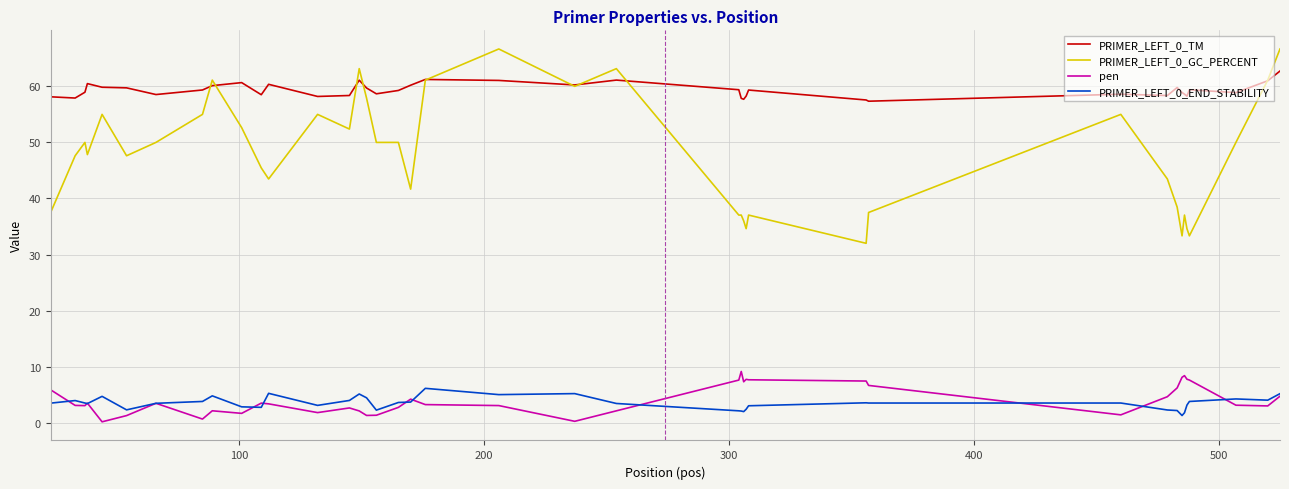

True or false: PRIMER_LEFT_0_GC_PERCENT and pen intersect in this chart.

False